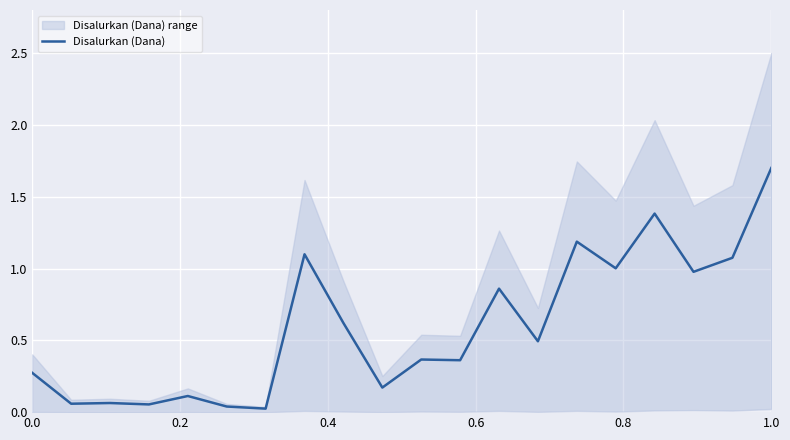

What is the maximum value for Disalurkan (Dana)?

1.7